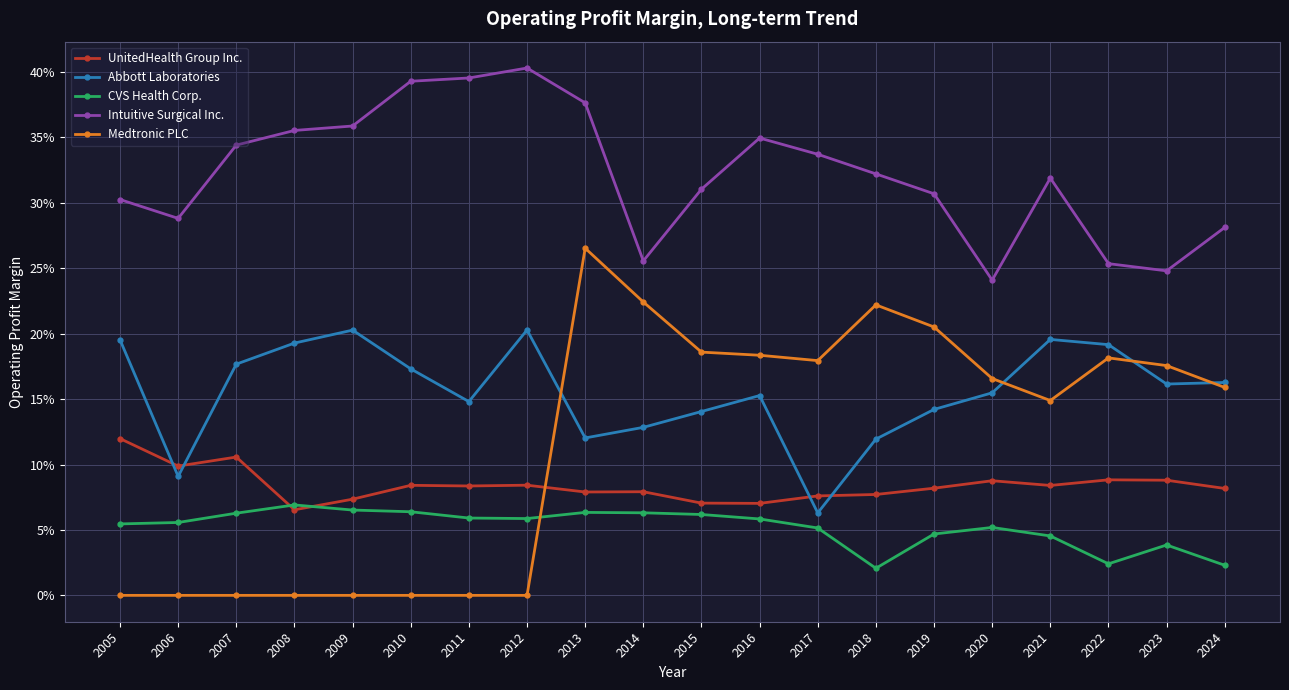

At which category is the sum across all series the highest?

2013